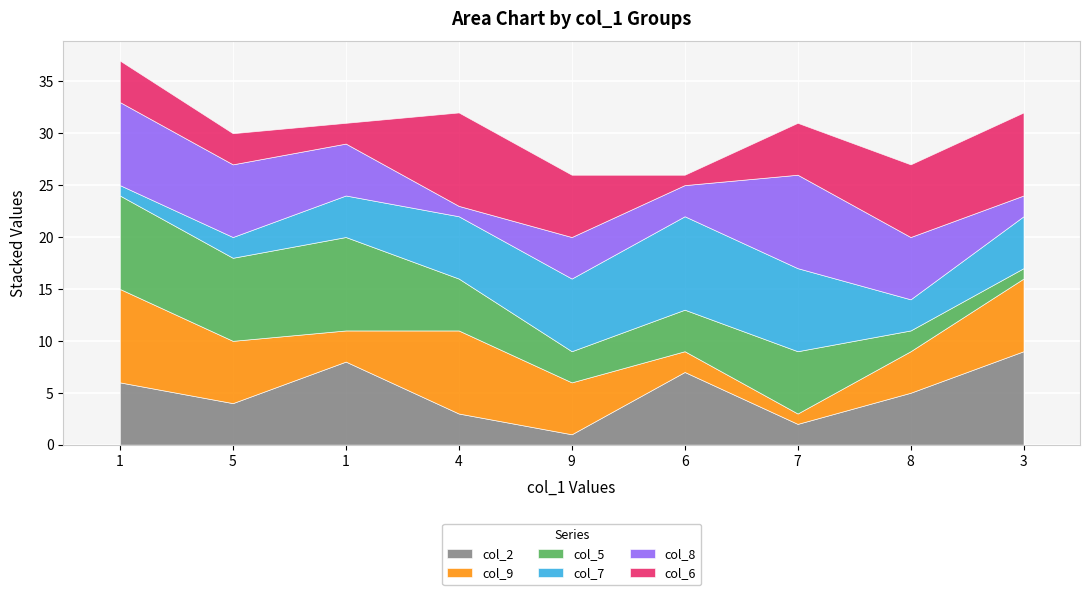

At how many categories does at least one series exceed 5?

9